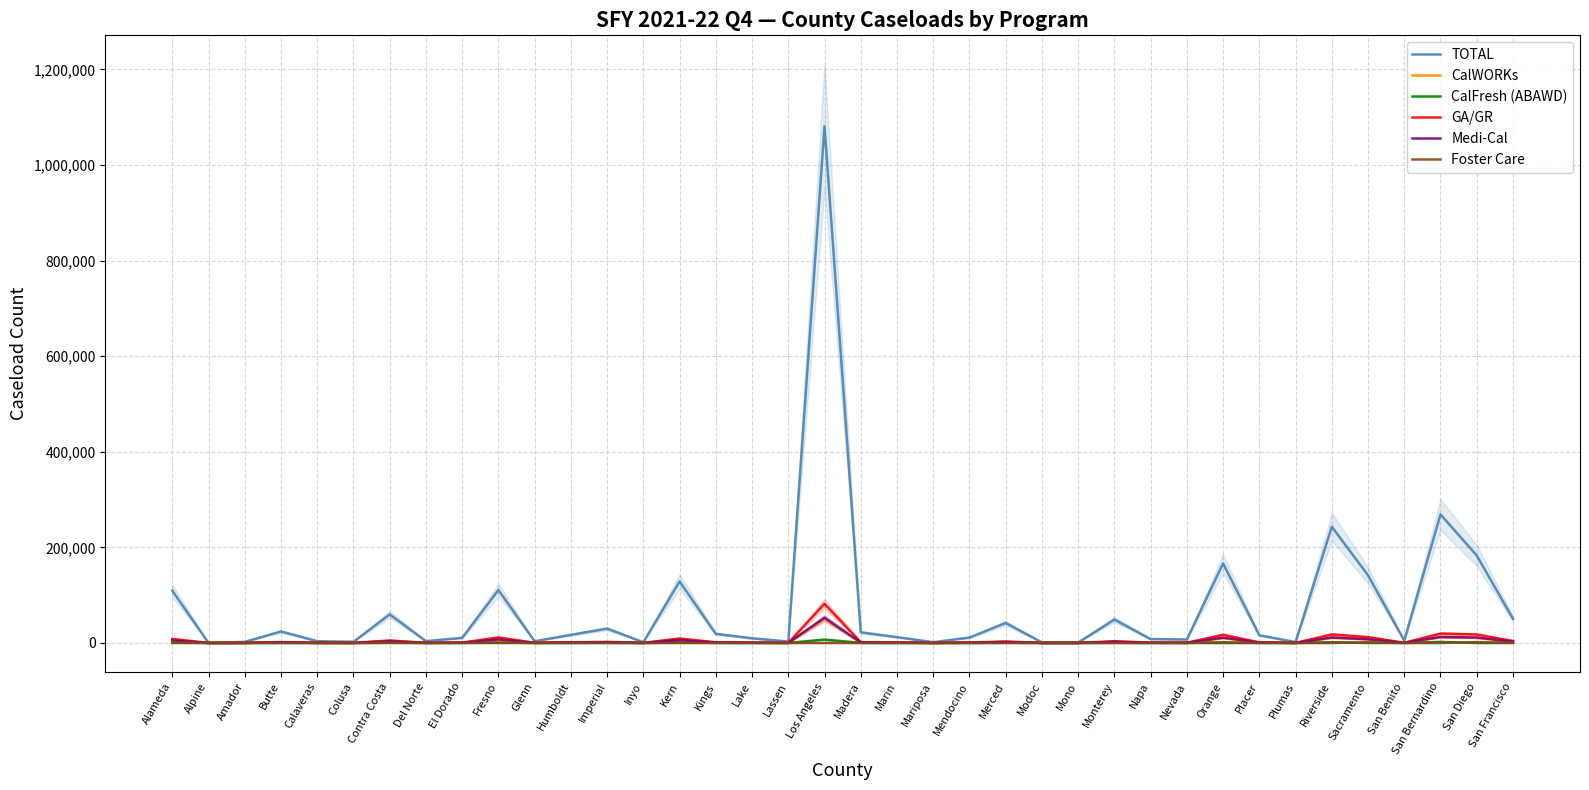

Reading left to right, extract all data points from this chart.

TOTAL: 109397	2	2271	24081	3666	2514	59696	3836	10629	110740	3567	17010	29952	1572	128662	19016	9771	2959	1080999	22243	12180	1572	11326	41712	1130	869	48906	8172	7230	166285	16071	1831	243181	141549	4966	268924	182980	50634
CalWORKs: 5155	0	101	1082	169	118	3194	169	473	7065	152	761	1335	67	5763	845	439	135	50095	997	541	68	507	1859	51	34	2197	372	321	10445	744	85	10901	7470	219	12034	10850	2552
CalFresh (ABAWD): 0	2	17	200	31	9	0	33	72	0	22	135	265	13	1016	155	77	19	7070	173	63	13	75	343	8	5	268	36	49	0	0	14	1639	0	30	2204	0	0
GA/GR: 8441	0	166	1771	277	194	5230	277	775	11568	249	1245	2186	111	9437	1384	720	221	82026	1633	886	111	830	3044	83	55	3598	609	526	17103	1217	138	17850	12232	360	19704	17767	4179
Medi-Cal: 5422	0	107	1138	178	124	3360	178	498	7432	160	800	1405	71	6063	889	462	142	52698	1049	569	71	533	1956	53	36	2311	391	338	10988	782	89	11468	7858	231	12659	11414	2685
Foster Care: 1133	0	0	0	0	0	589	0	0	1001	0	0	0	0	0	0	0	0	0	0	0	0	0	0	0	0	0	0	0	1516	168	0	0	1403	0	0	1718	511